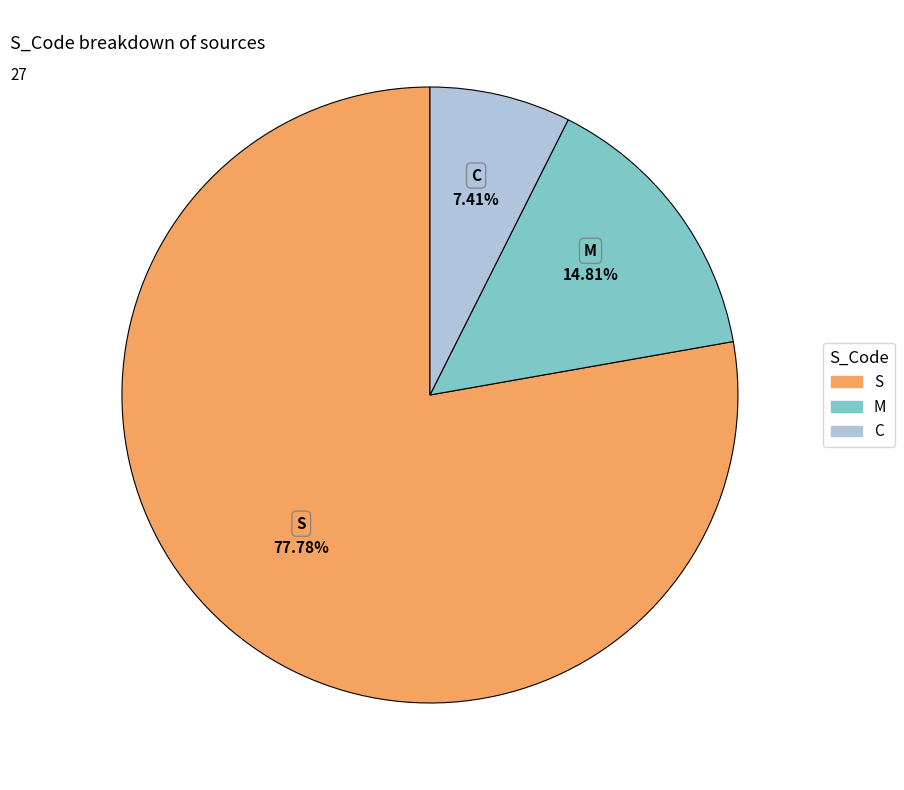

Which has a higher value, C or M?

M